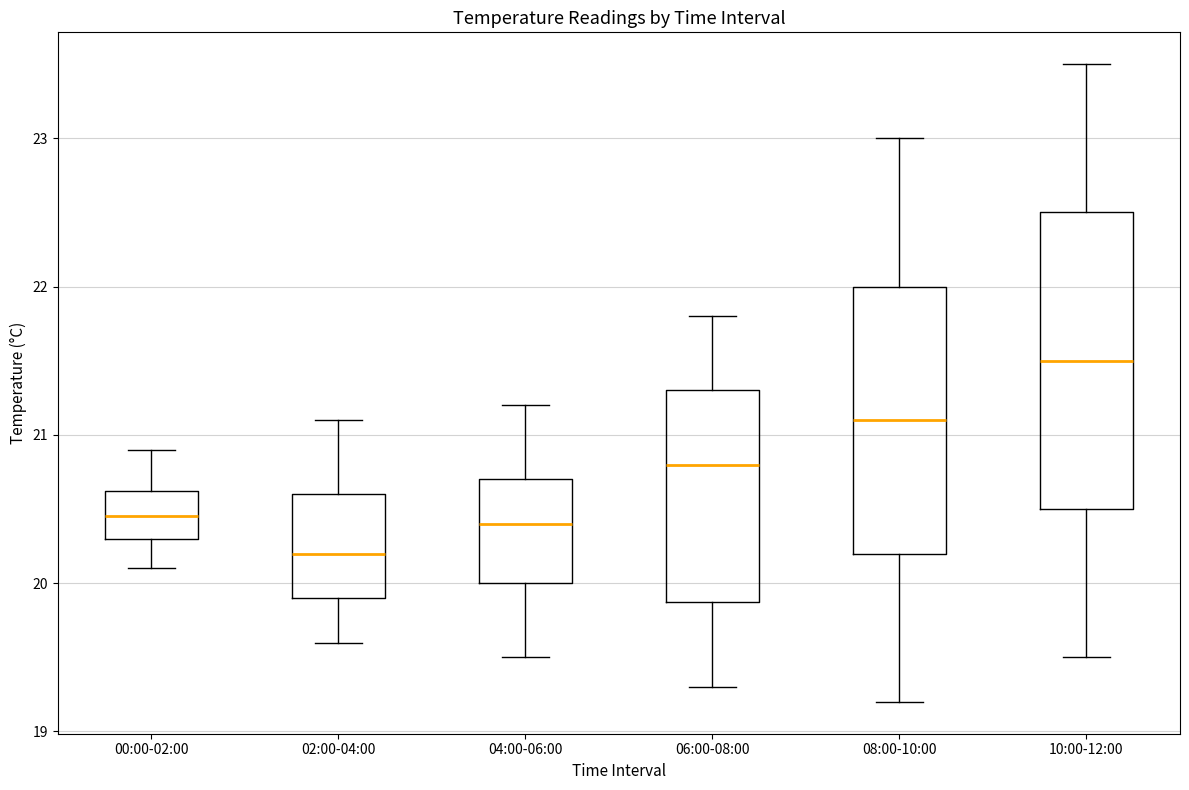

Where does the upper whisker of the box for 08:00-10:00 end on the y-axis? The values are not printed on the chart, so give them approximately, as read against the axis.

23.0